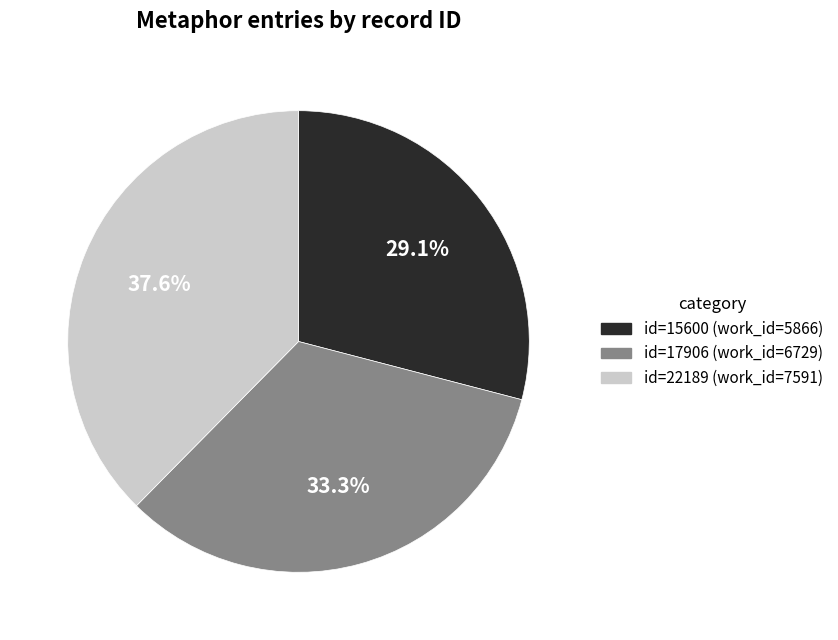

Does id=22189 (work_id=7591) represent more than half of the total?

No